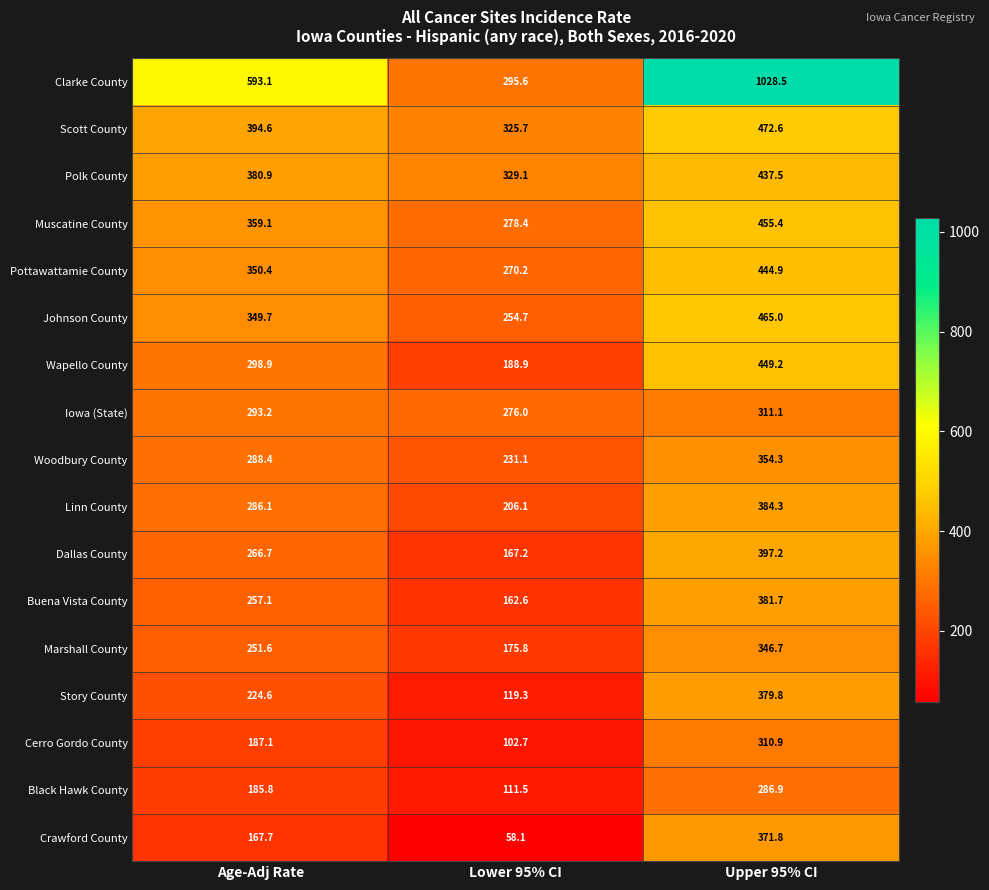

At which label does Black Hawk County reach its minimum?

Lower 95% CI